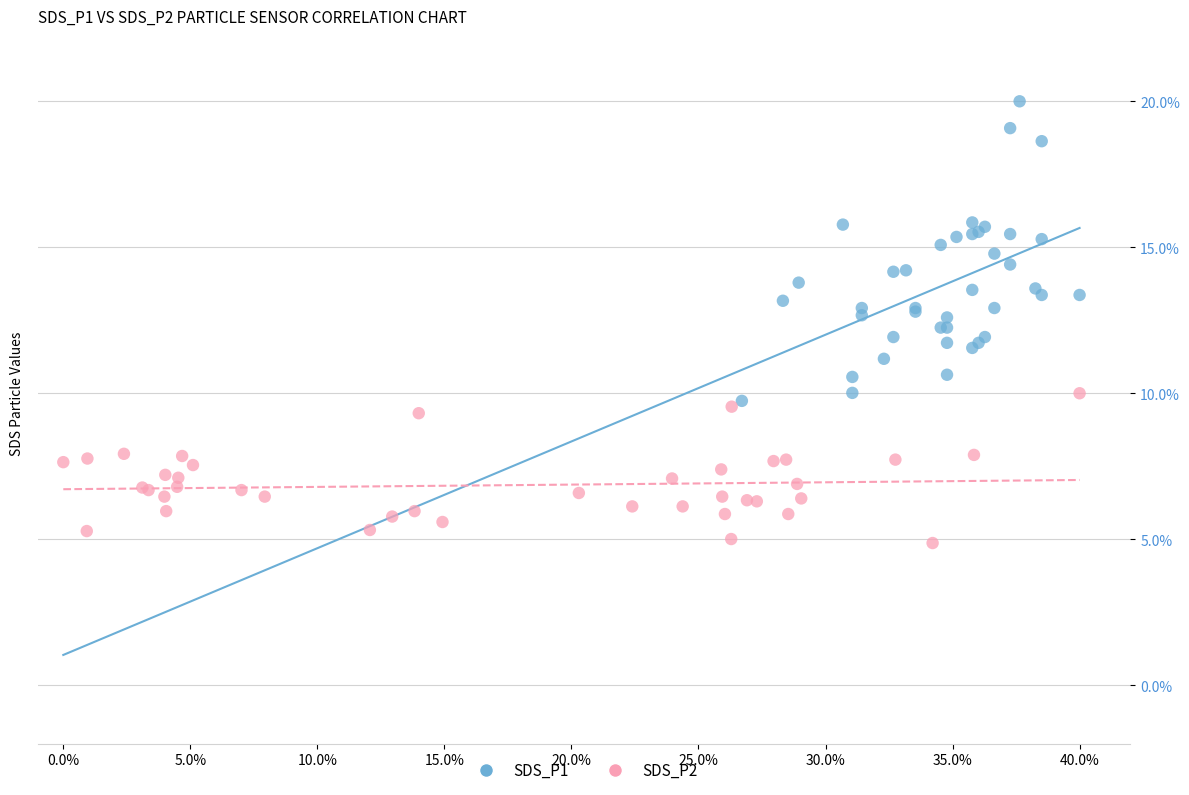

Which series reaches the minimum Y coordinate?

SDS_P2